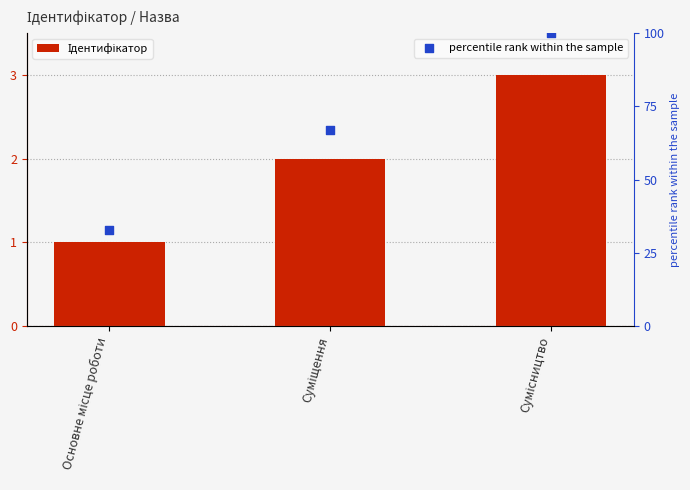

Which series contains the highest Y value?

percentile rank within the sample